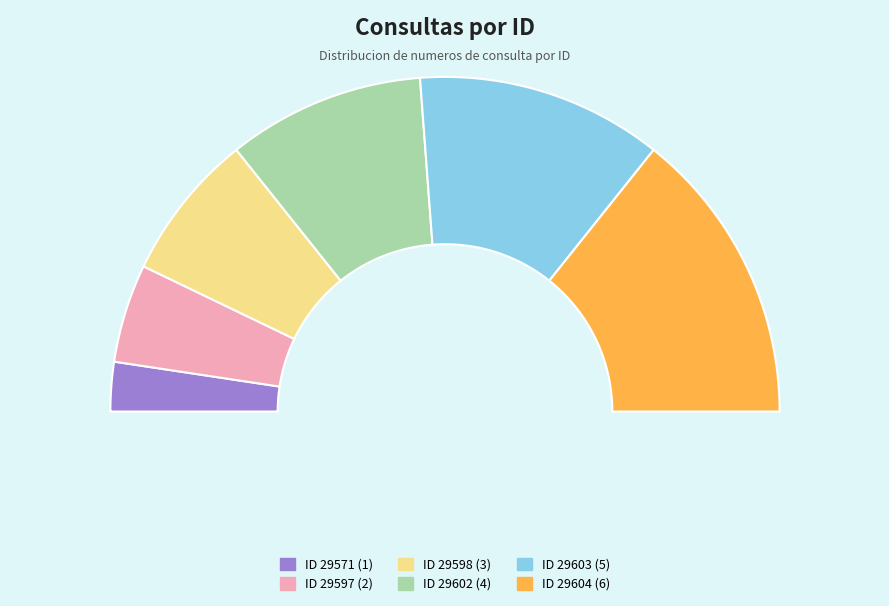

To the nearest percent, what is the combined percentage of 29598 and 29604?

43%